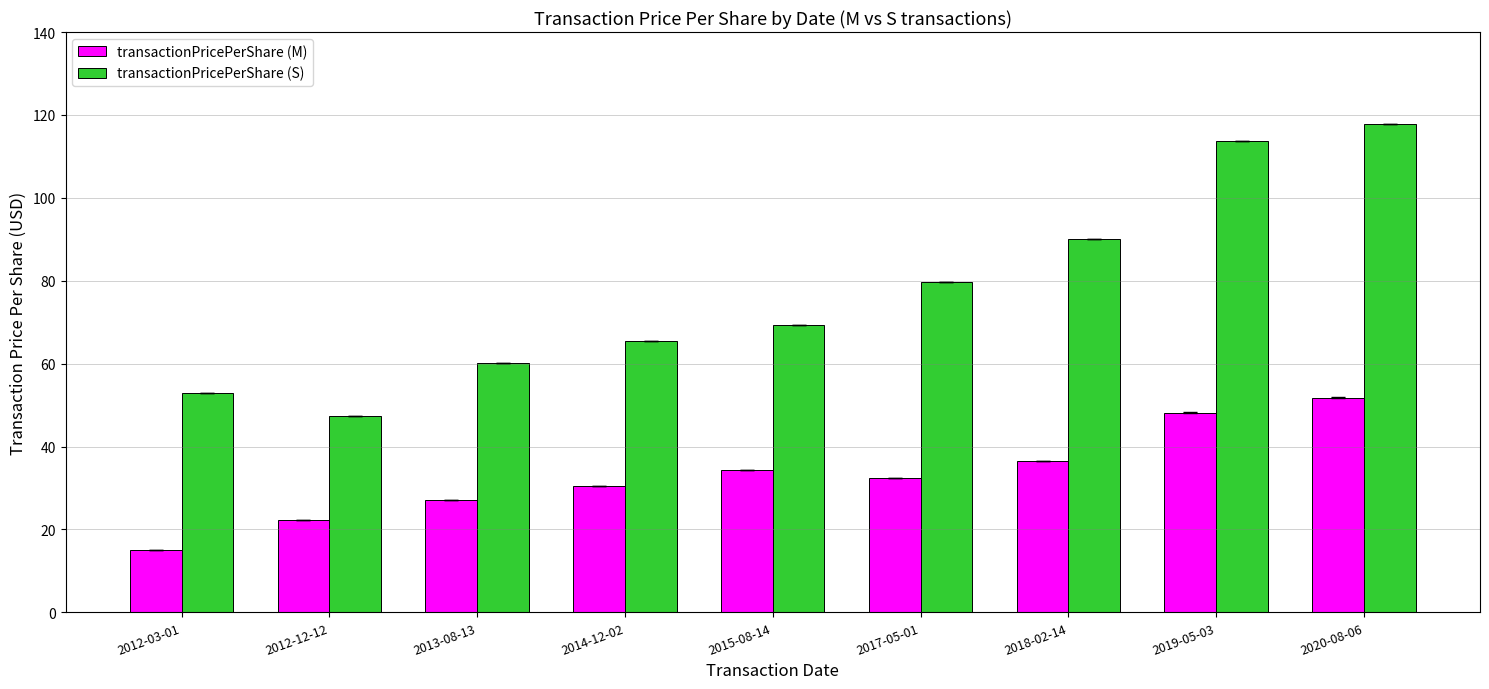

What is the spread (max minus min) of values at 2019-05-03?

65.6